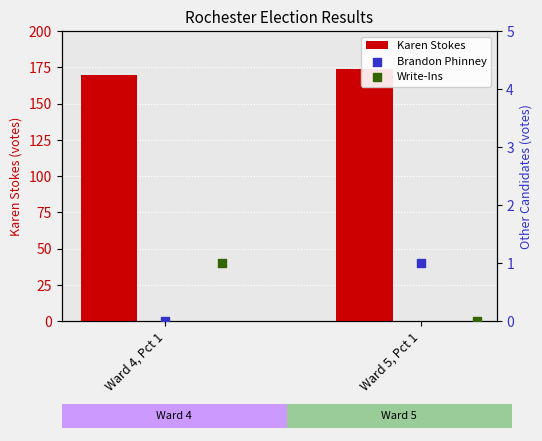

Is the value of Brandon Phinney at Ward 4, Pct 1 greater than the value of Write-Ins at Ward 4, Pct 1?

No